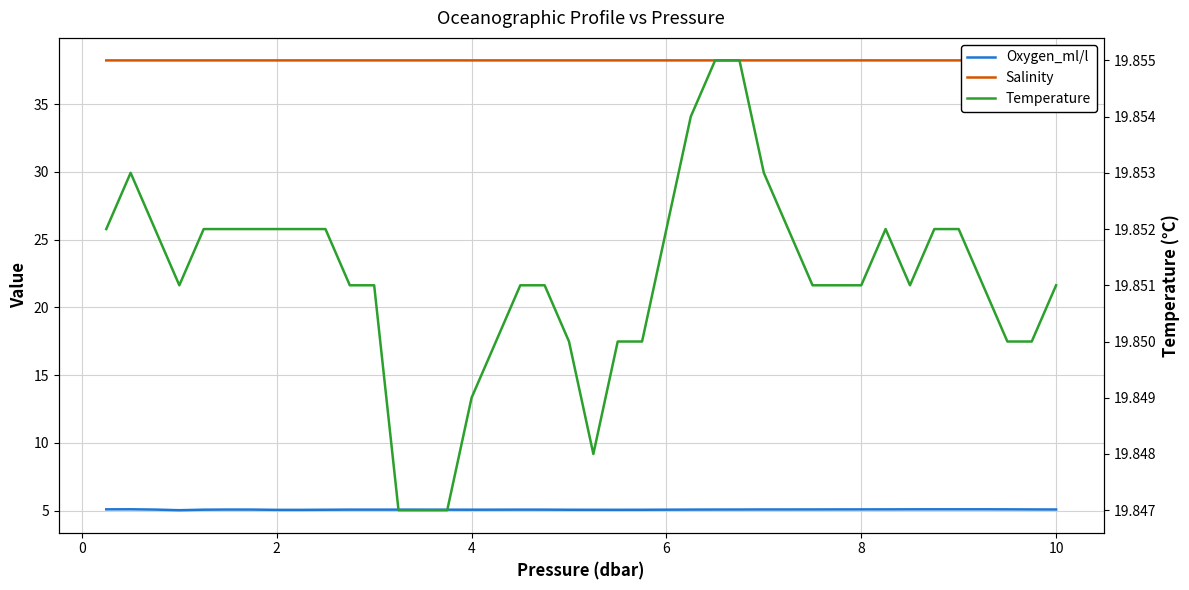

True or false: Temperature and Oxygen_ml/l cross at least once.

False